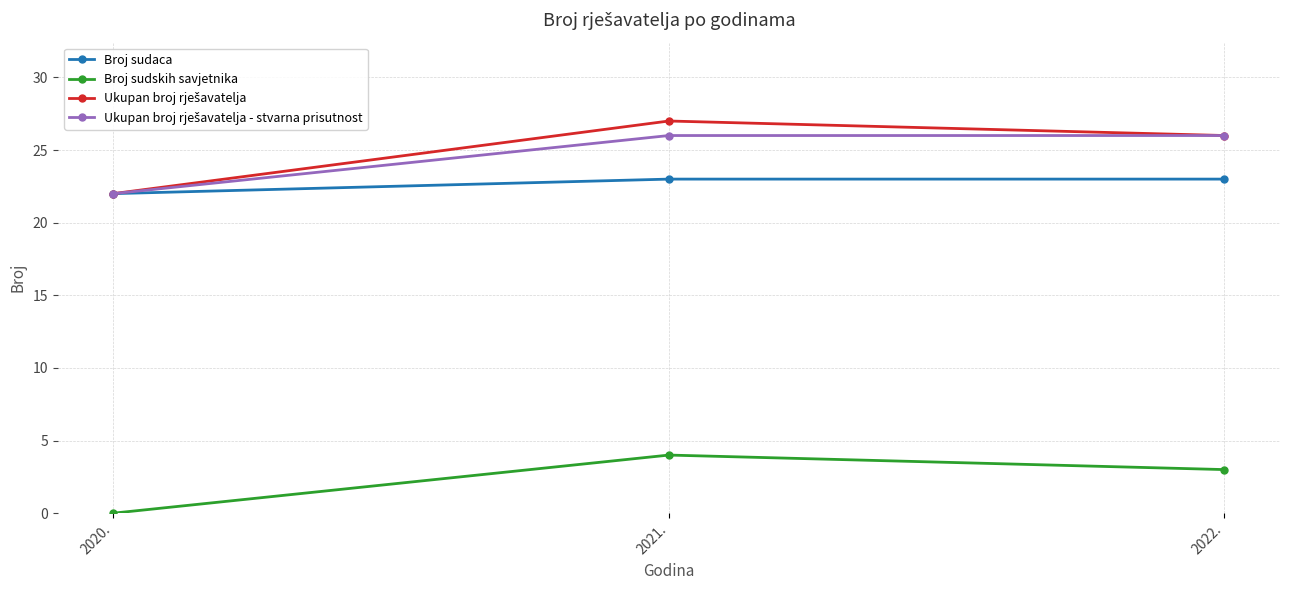

How many lines are shown in the chart?

4